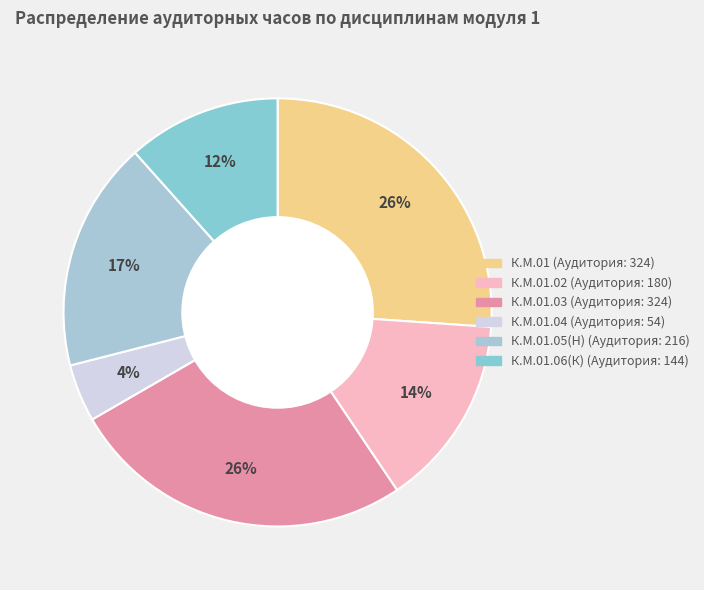

Count the number of slices in the pie.

6